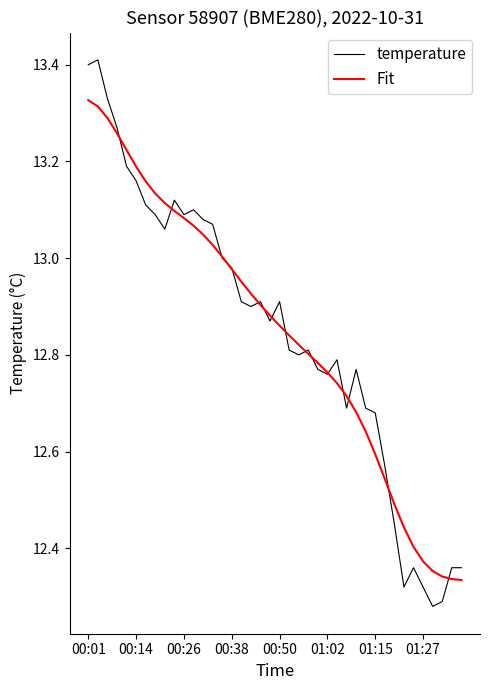

What is the maximum value shown in the chart?

13.4